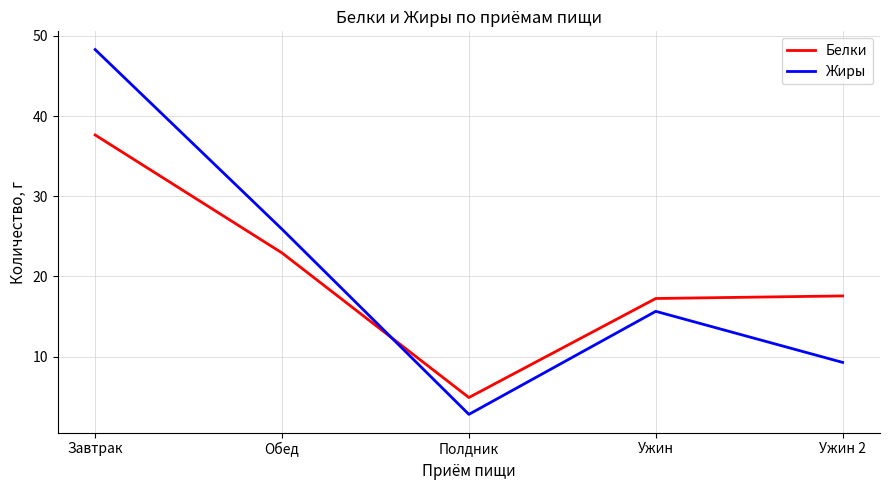

At Обед, list the series in order from smallest to largest.

Белки, Жиры